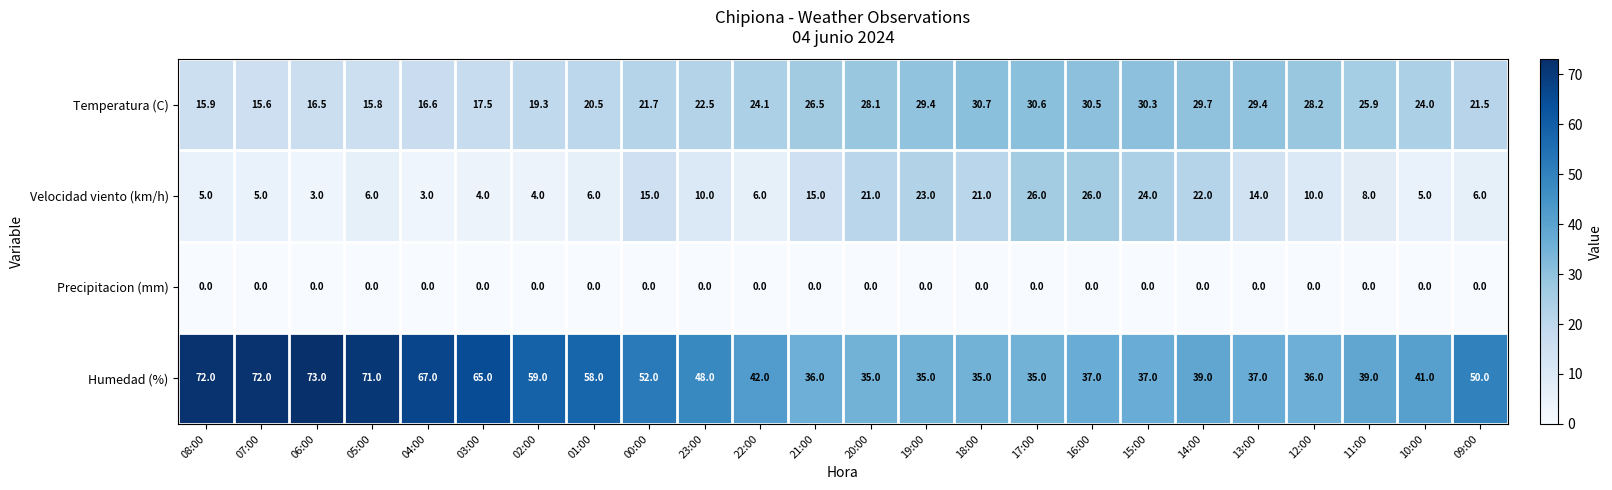

How many series are shown in this chart?

4